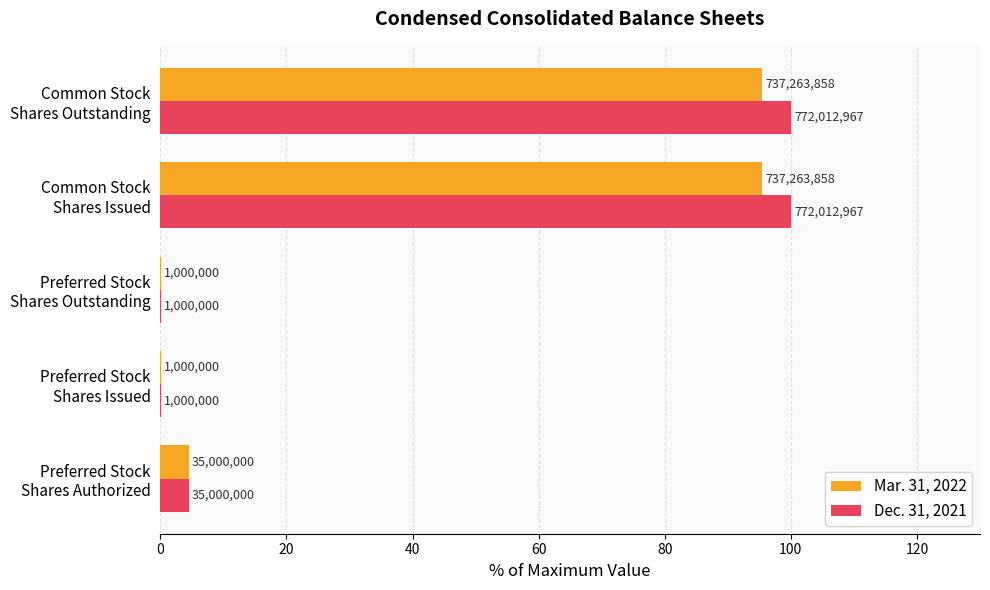

What is the average value of the Dec. 31, 2021 series?

41.0